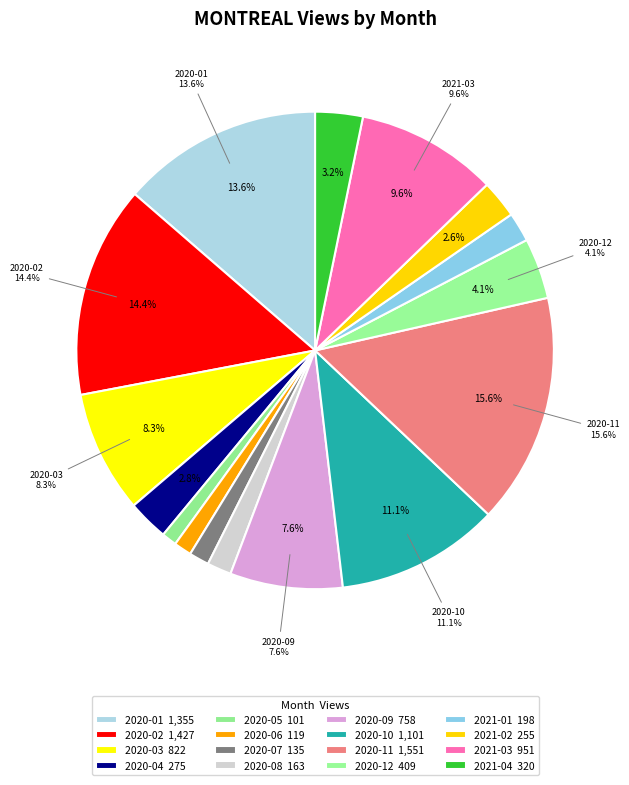

The 2020-02 slice represents 14% of the pie. True or false?

True